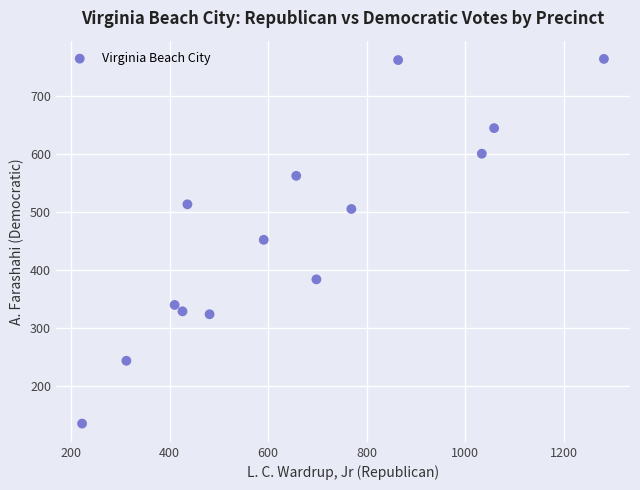

What is the range of X values (max minus min)?

1060